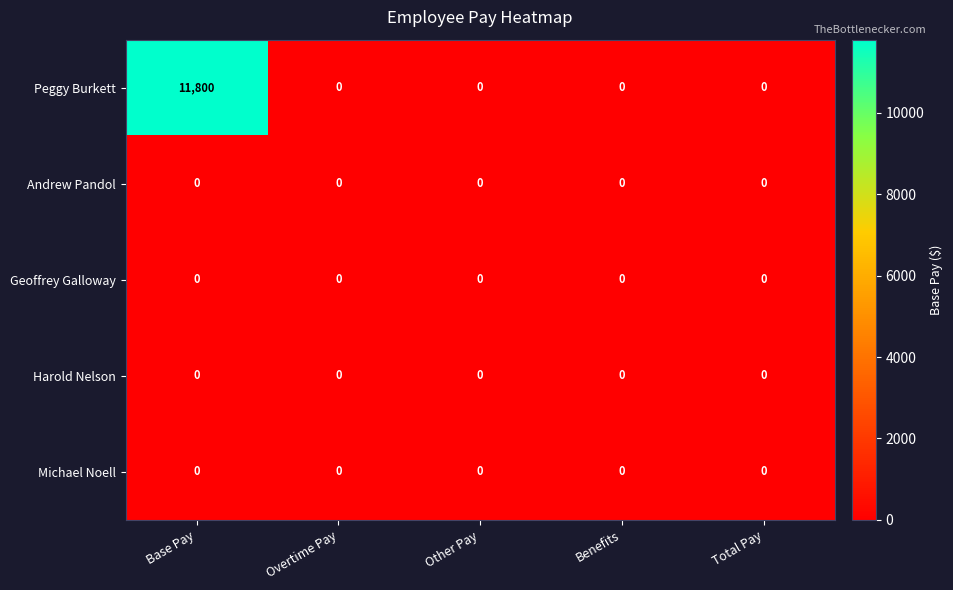

Reading left to right, what are all the values shown in this chart?

Peggy Burkett: 11800	0	0	0	0
Andrew Pandol: 0	0	0	0	0
Geoffrey Galloway: 0	0	0	0	0
Harold Nelson: 0	0	0	0	0
Michael Noell: 0	0	0	0	0